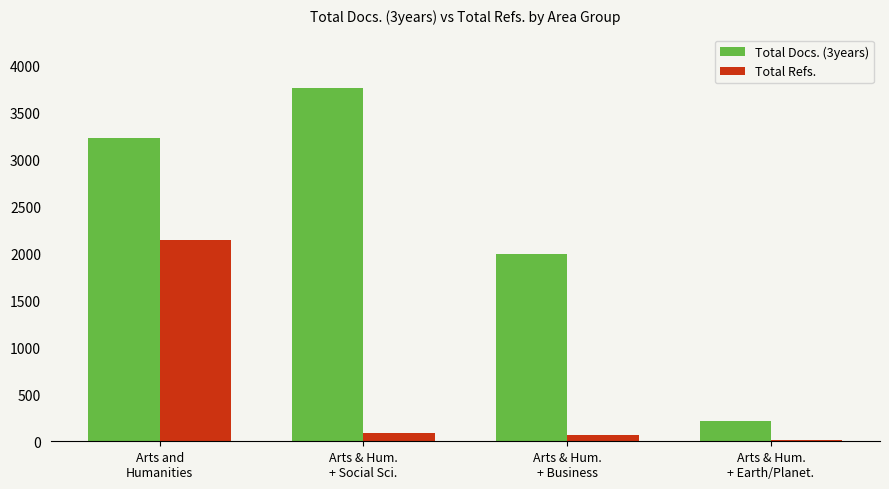

What is the difference between the Total Docs. (3years) values at Arts & Hum.
+ Earth/Planet. and Arts and
Humanities?

3010